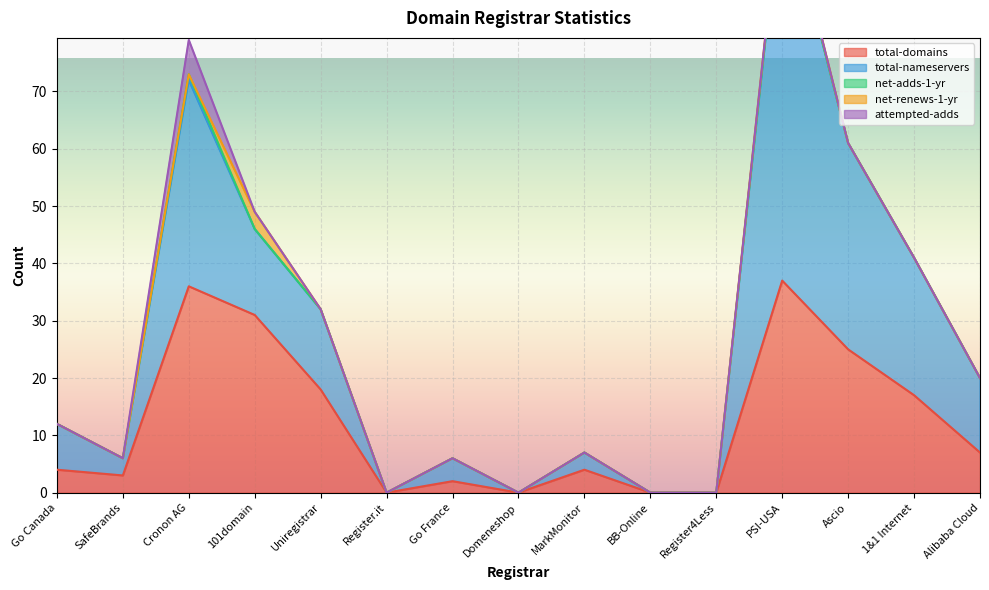

Is the value of total-domains at Uniregistrar greater than the value of net-adds-1-yr at Go France?

Yes